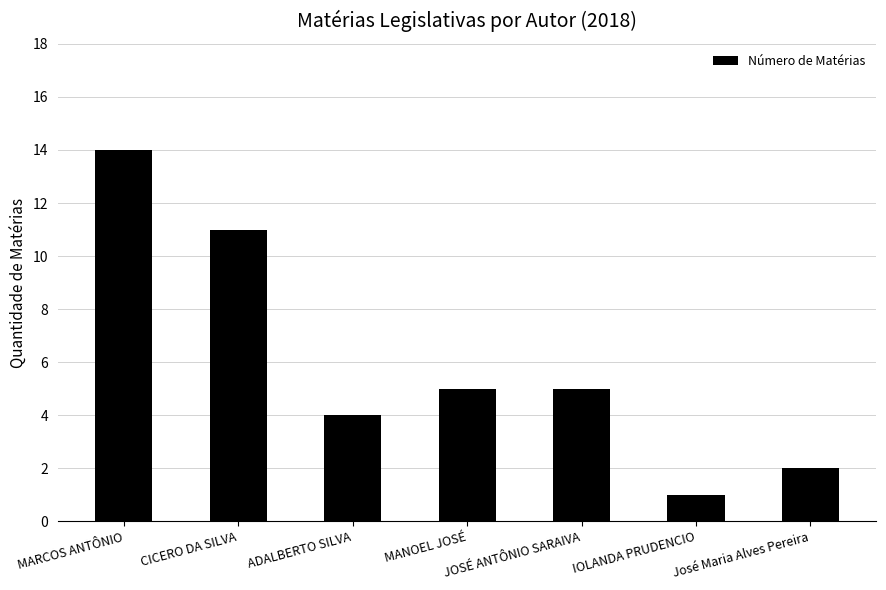

Where does the data first go above 5?

MARCOS ANTÔNIO